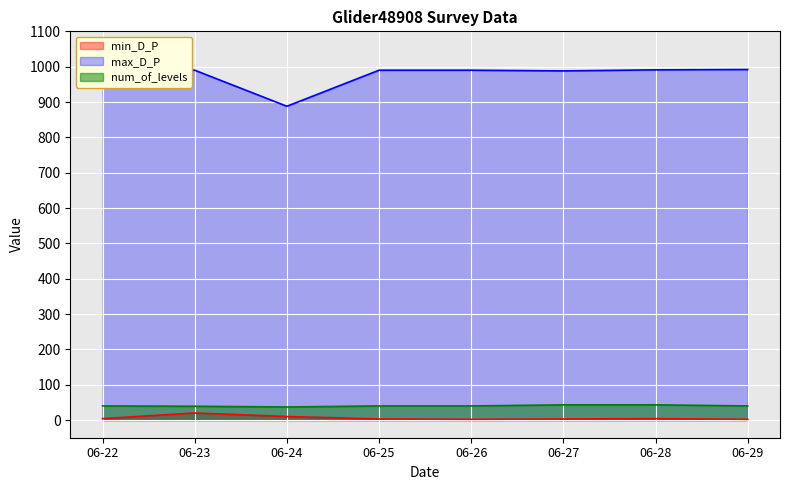

What is the value of the max_D_P point at the 4th from the left?

990